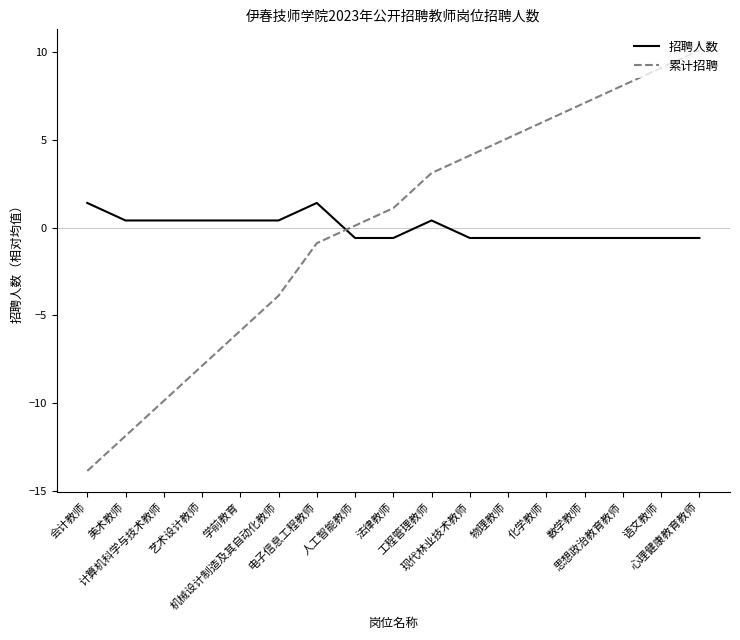

At which label does 累计招聘 first exceed 1?

法律教师